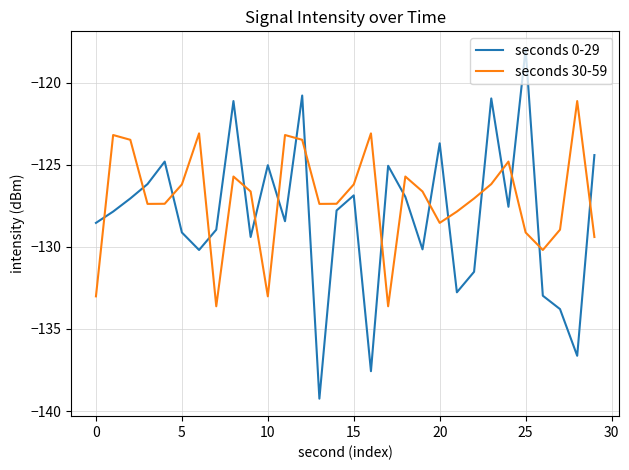

Which series has the largest range (max minus min)?

seconds 0-29